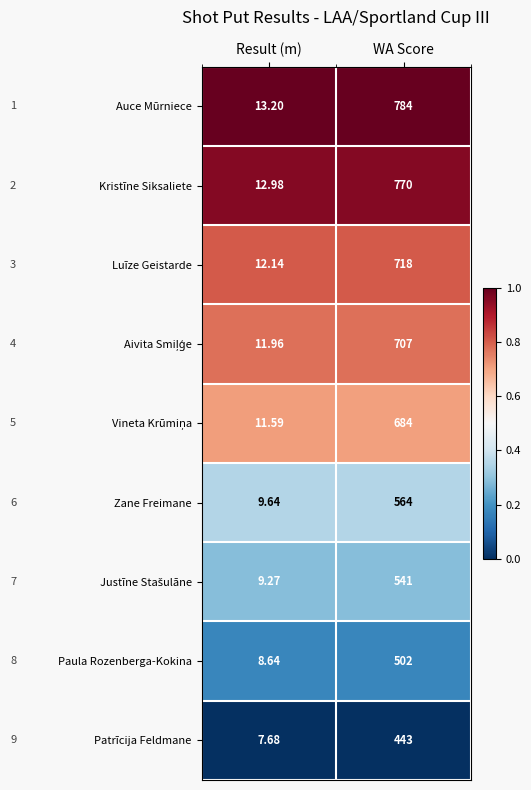

What is the difference between the highest and lowest values at WA Score?

341.0